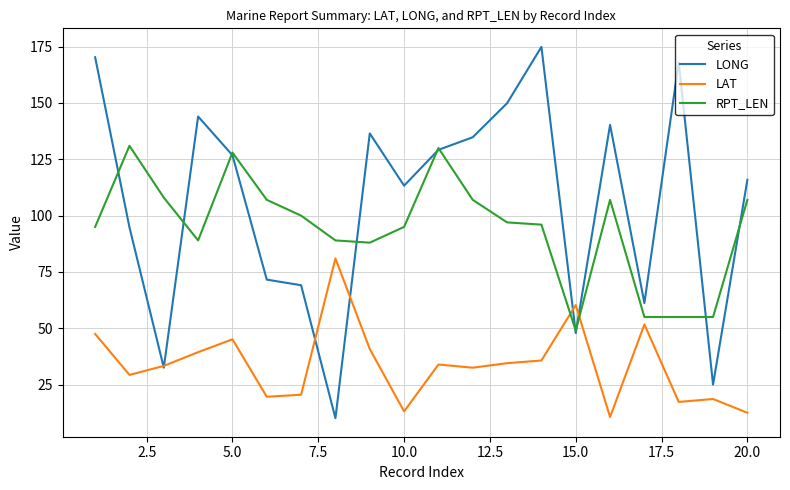

In RPT_LEN, how many points are higher than both neighbors (excluding endpoints)?

4